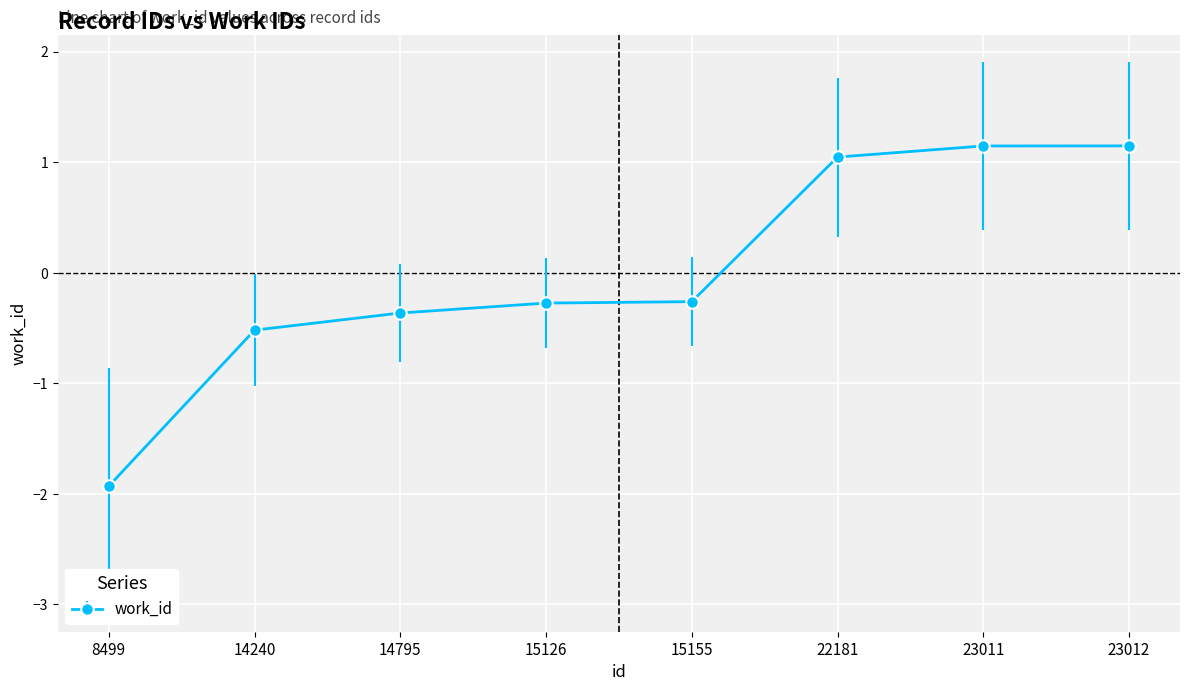

Where does the data first go above 0?

22181